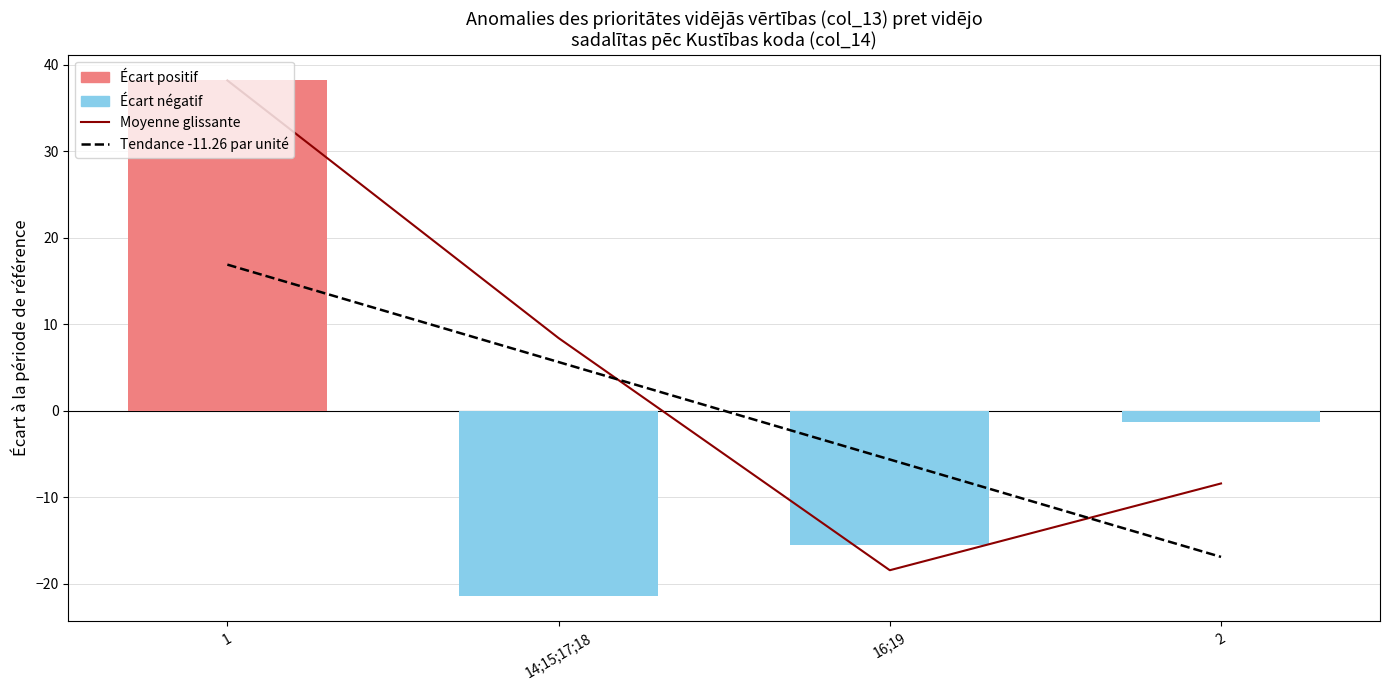

How many groups of bars are there?

4